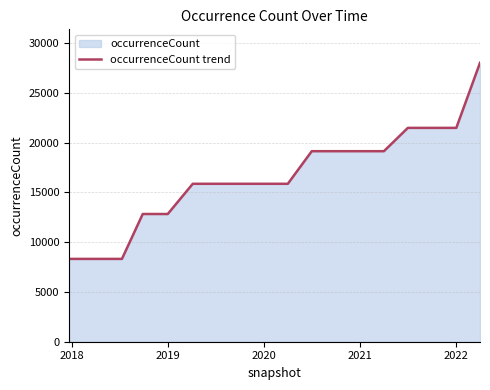

How many series are shown in this chart?

1